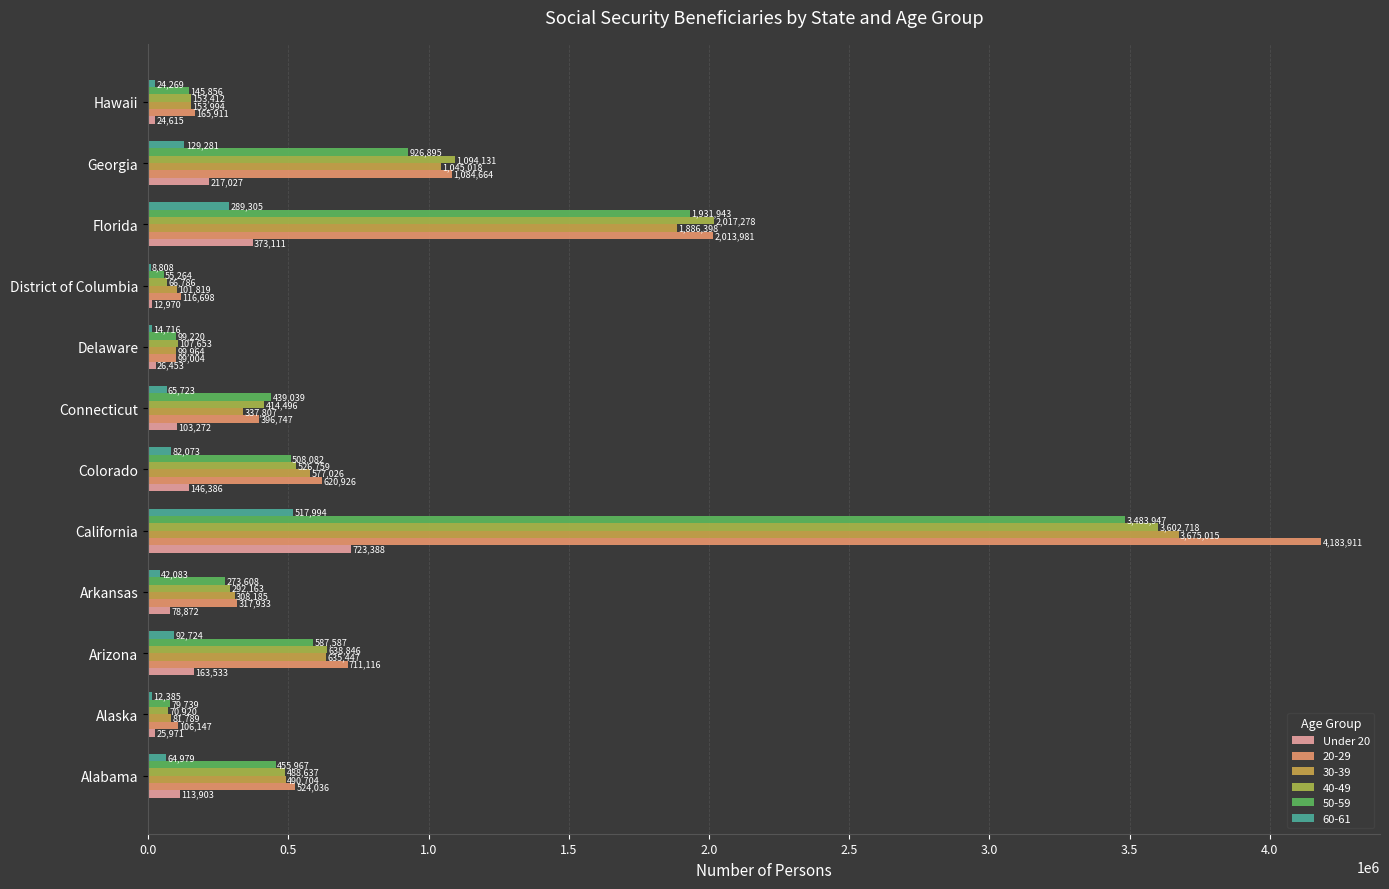

How many data points does each series have?

12